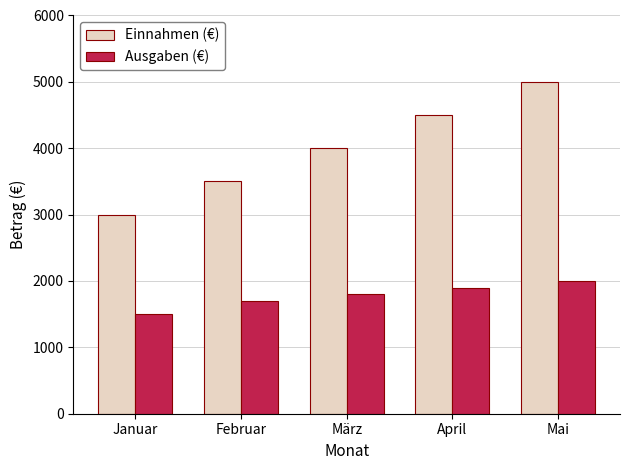

Count the number of data series in this chart.

2